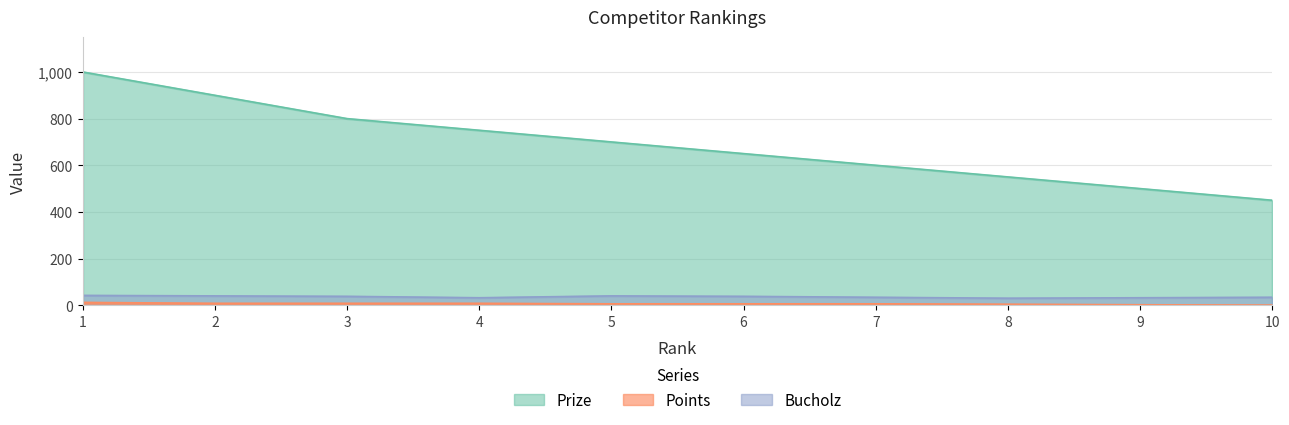

List the series in order of their peak value, highest first.

Prize, Bucholz, Points